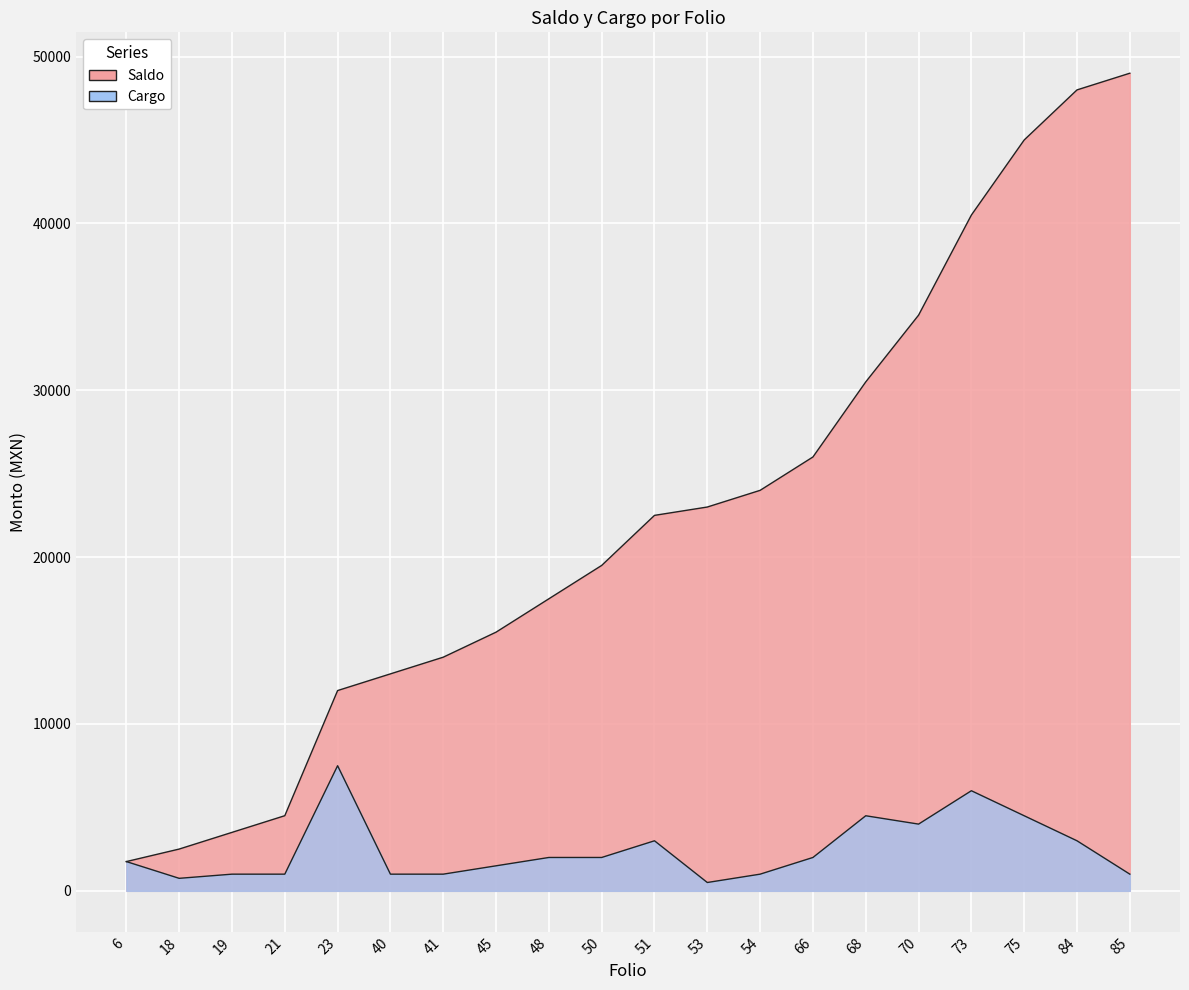

What is the maximum value for Saldo?

49003.9